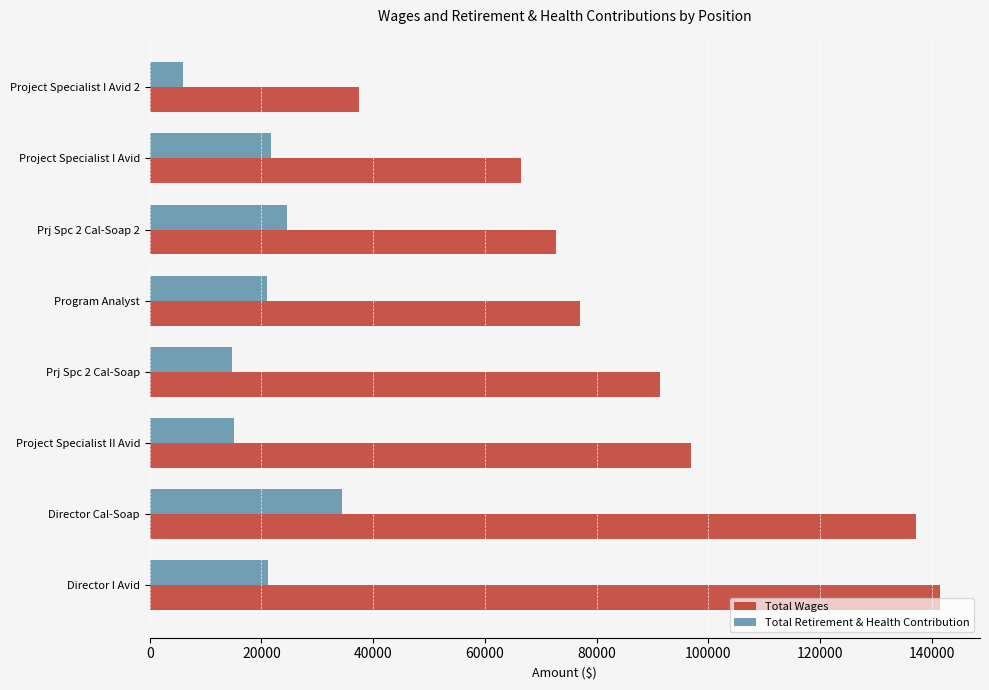

The value of Total Wages at Project Specialist II Avid is 96908. True or false?

True